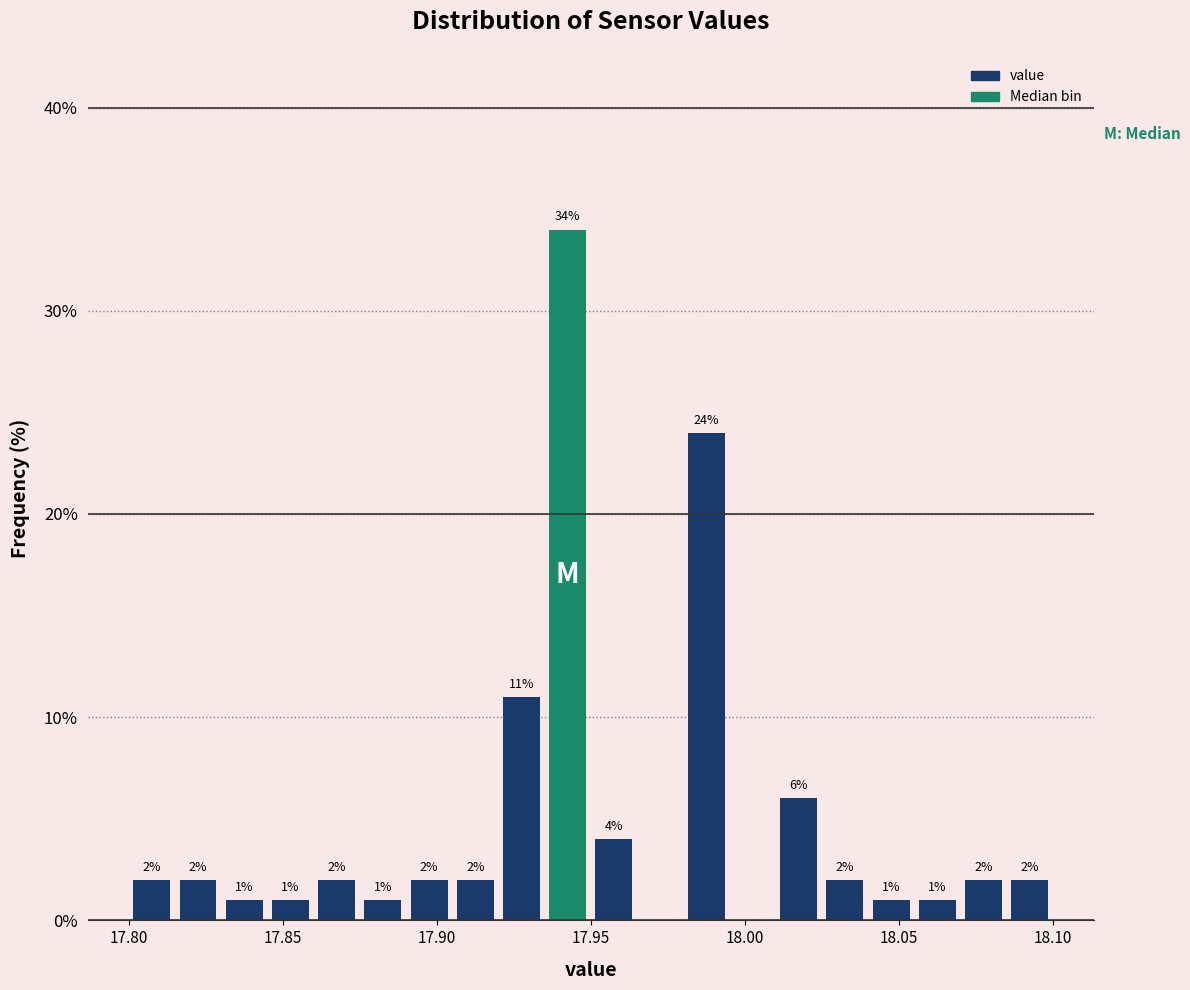

Read against the x-axis, roughly where is the centre of the tallest bar?

17.945